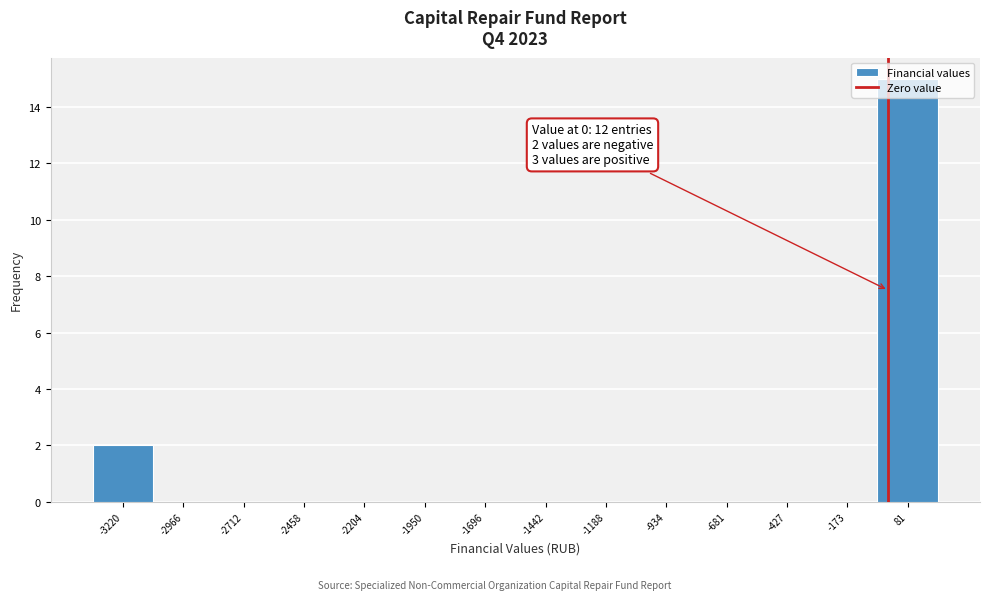

Over which range of the x-axis is the bar tallest?

-50 to 200